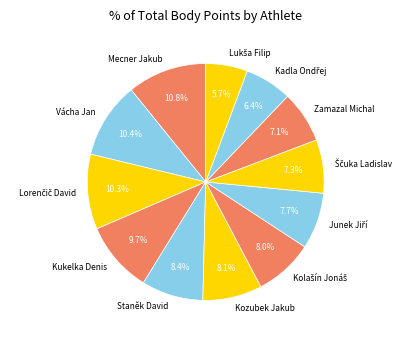

How much of the chart is everything except Zamazal Michal?

92.9%